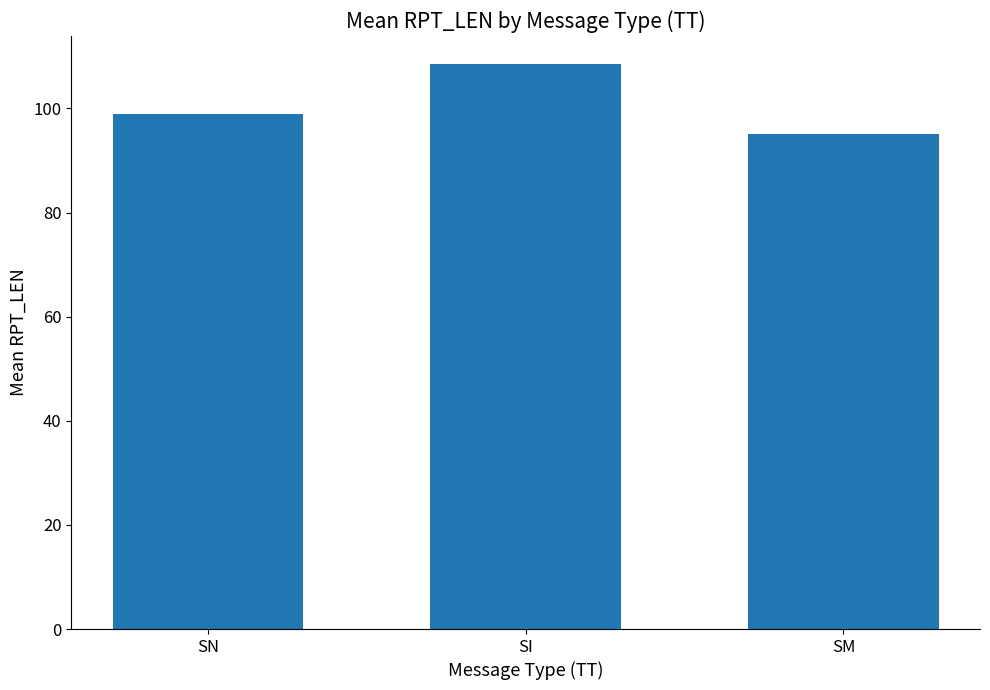

List the labels in order of value, largest first.

SI, SN, SM